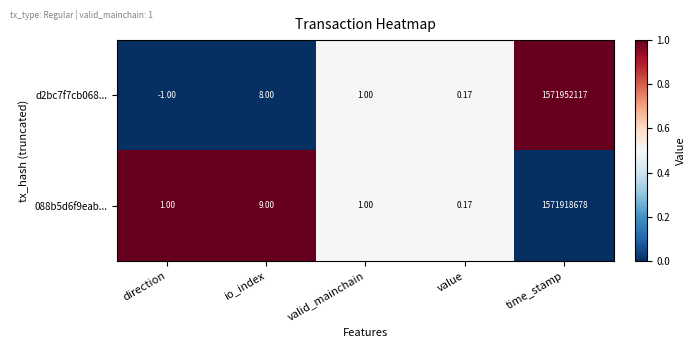

Rank the categories by d2bc7f7cb068... value from lowest to highest.

direction, value, valid_mainchain, io_index, time_stamp